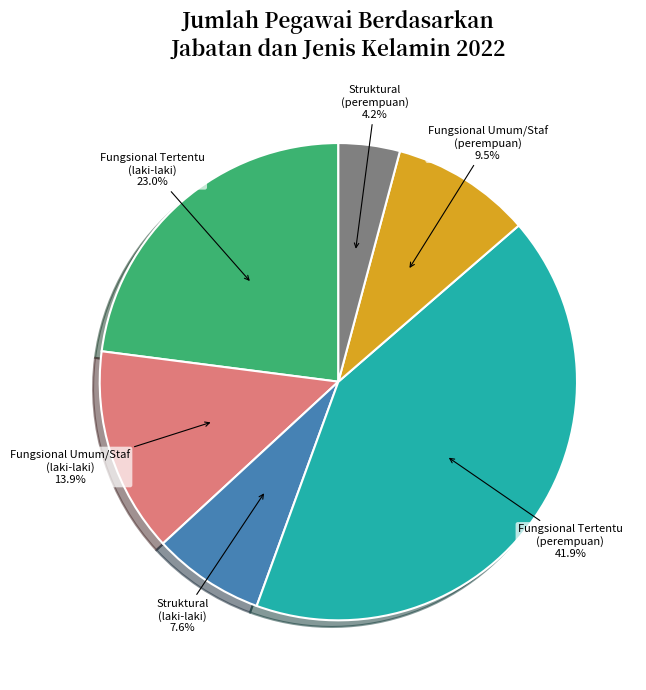

Count the number of slices in the pie.

6